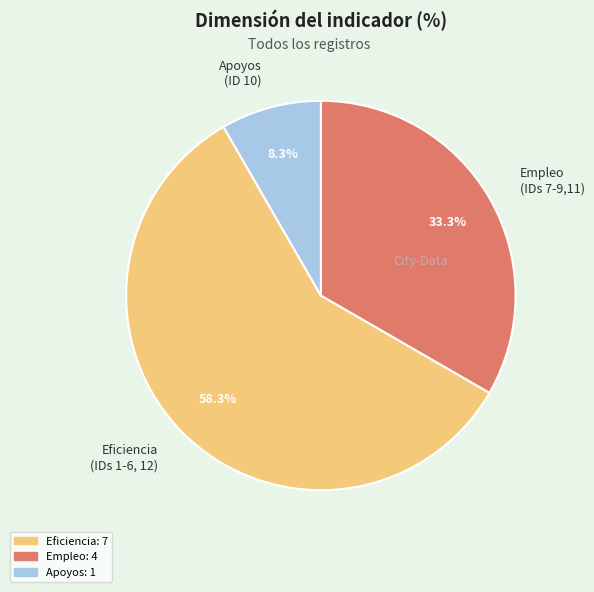

Which has a higher value, Empleo (IDs 7-9,11) or Apoyos (ID 10)?

Empleo (IDs 7-9,11)